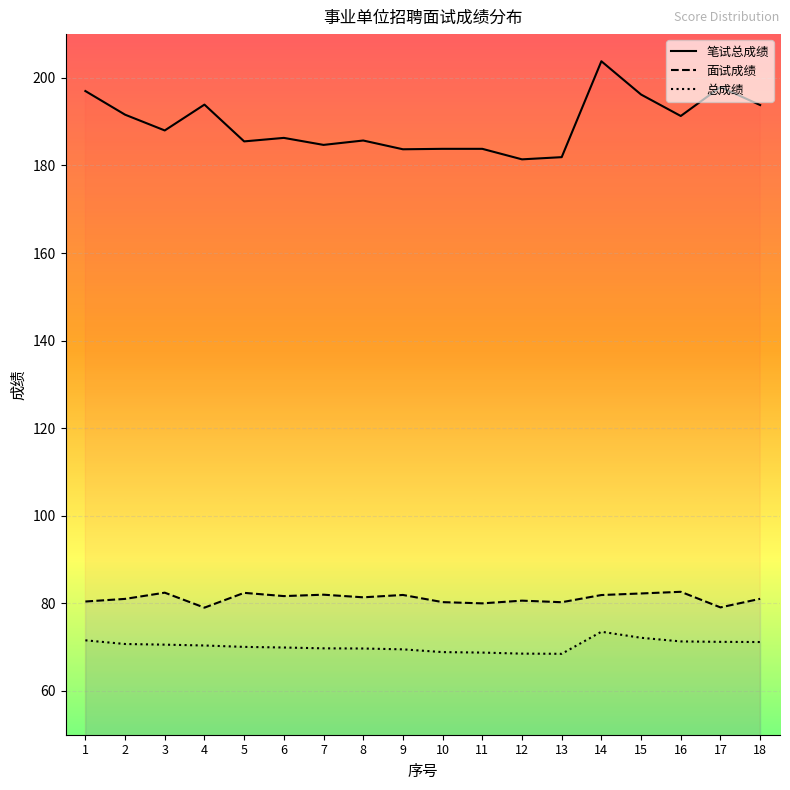

At how many categories does at least one series exceed 70?

18